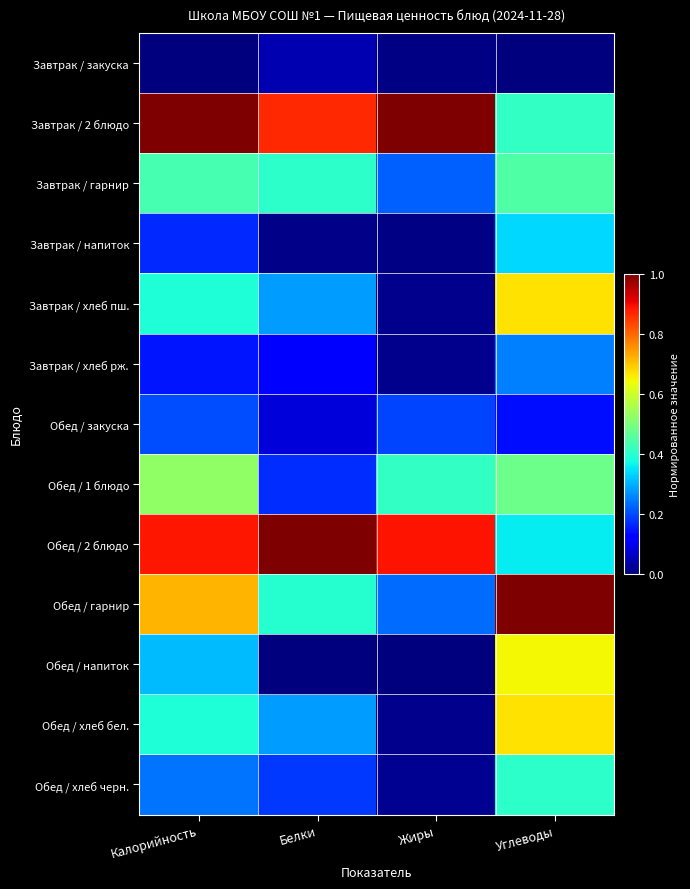

Reading left to right, transcribe all the data shown in this chart.

Завтрак / закуска: Калорийность=0.0	Белки=0.0	Жиры=0.0	Углеводы=0.0
Завтрак / 2 блюдо: Калорийность=1.0	Белки=0.9	Жиры=1.0	Углеводы=0.4
Завтрак / гарнир: Калорийность=0.4	Белки=0.4	Жиры=0.2	Углеводы=0.4
Завтрак / напиток: Калорийность=0.2	Белки=0.0	Жиры=0.0	Углеводы=0.3
Завтрак / хлеб пш.: Калорийность=0.4	Белки=0.3	Жиры=0.0	Углеводы=0.7
Завтрак / хлеб рж.: Калорийность=0.1	Белки=0.1	Жиры=0.0	Углеводы=0.3
Обед / закуска: Калорийность=0.2	Белки=0.1	Жиры=0.2	Углеводы=0.1
Обед / 1 блюдо: Калорийность=0.5	Белки=0.2	Жиры=0.4	Углеводы=0.5
Обед / 2 блюдо: Калорийность=0.9	Белки=1.0	Жиры=0.9	Углеводы=0.4
Обед / гарнир: Калорийность=0.7	Белки=0.4	Жиры=0.2	Углеводы=1.0
Обед / напиток: Калорийность=0.3	Белки=0.0	Жиры=0.0	Углеводы=0.6
Обед / хлеб бел.: Калорийность=0.4	Белки=0.3	Жиры=0.0	Углеводы=0.7
Обед / хлеб черн.: Калорийность=0.2	Белки=0.2	Жиры=0.0	Углеводы=0.4